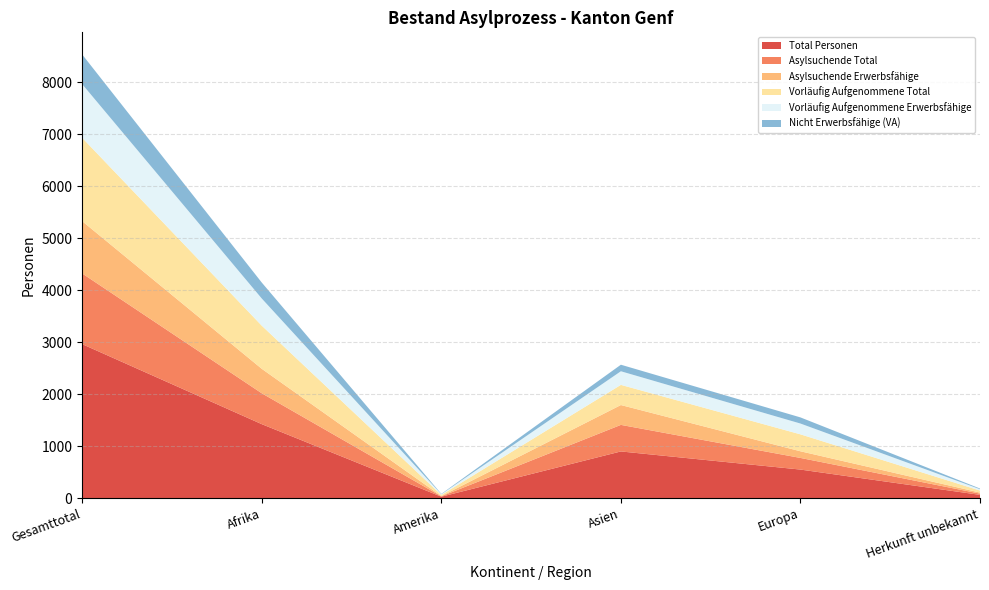

Reading right to left, extract all data points from this chart.

Total Personen: Herkunft unbekannt=63	Europa=550	Asien=899	Amerika=28	Afrika=1424	Gesamttotal=2964
Asylsuchende Total: Herkunft unbekannt=24	Europa=224	Asien=511	Amerika=7	Afrika=594	Gesamttotal=1360
Asylsuchende Erwerbsfähige: Herkunft unbekannt=20	Europa=128	Asien=382	Amerika=5	Afrika=471	Gesamttotal=1006
Vorläufig Aufgenommene Total: Herkunft unbekannt=39	Europa=326	Asien=388	Amerika=21	Afrika=830	Gesamttotal=1604
Vorläufig Aufgenommene Erwerbsfähige: Herkunft unbekannt=26	Europa=208	Asien=262	Amerika=14	Afrika=523	Gesamttotal=1033
Nicht Erwerbsfähige (VA): Herkunft unbekannt=13	Europa=118	Asien=126	Amerika=7	Afrika=307	Gesamttotal=571